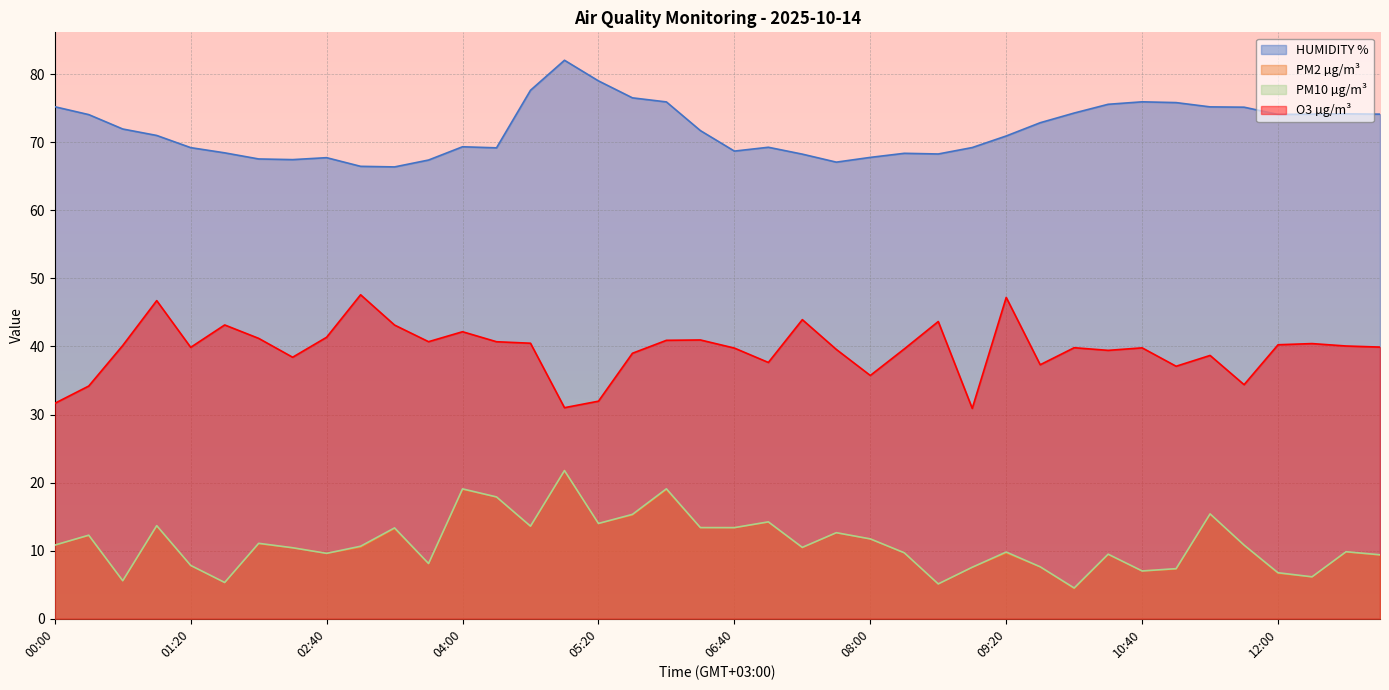

True or false: HUMIDITY % and PM2 µg/m³ cross at least once.

False